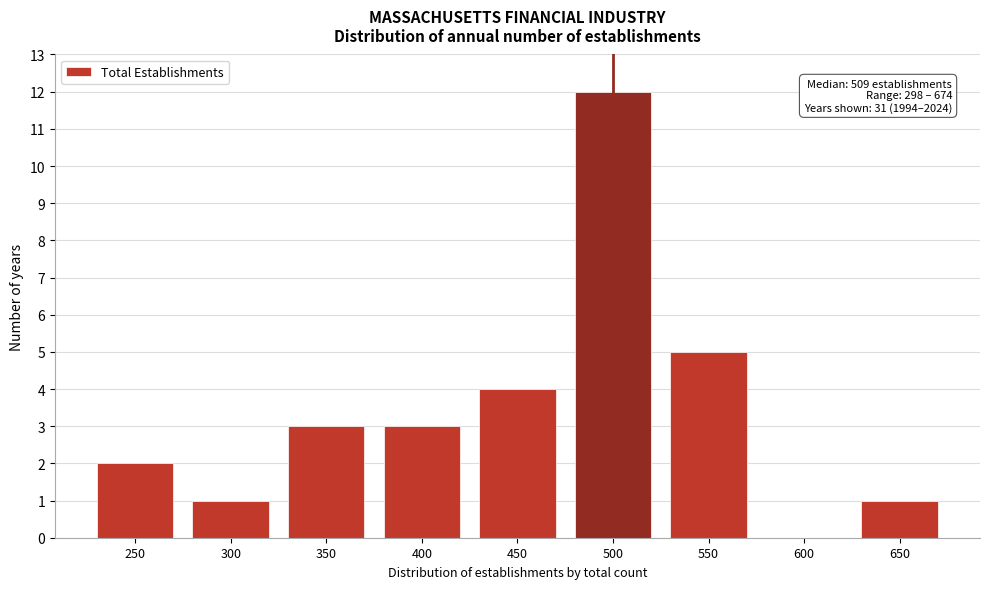

Reading left to right, extract all data points from this chart.

250=2	300=1	350=3	400=3	450=4	500=12	550=5	600=0	650=1